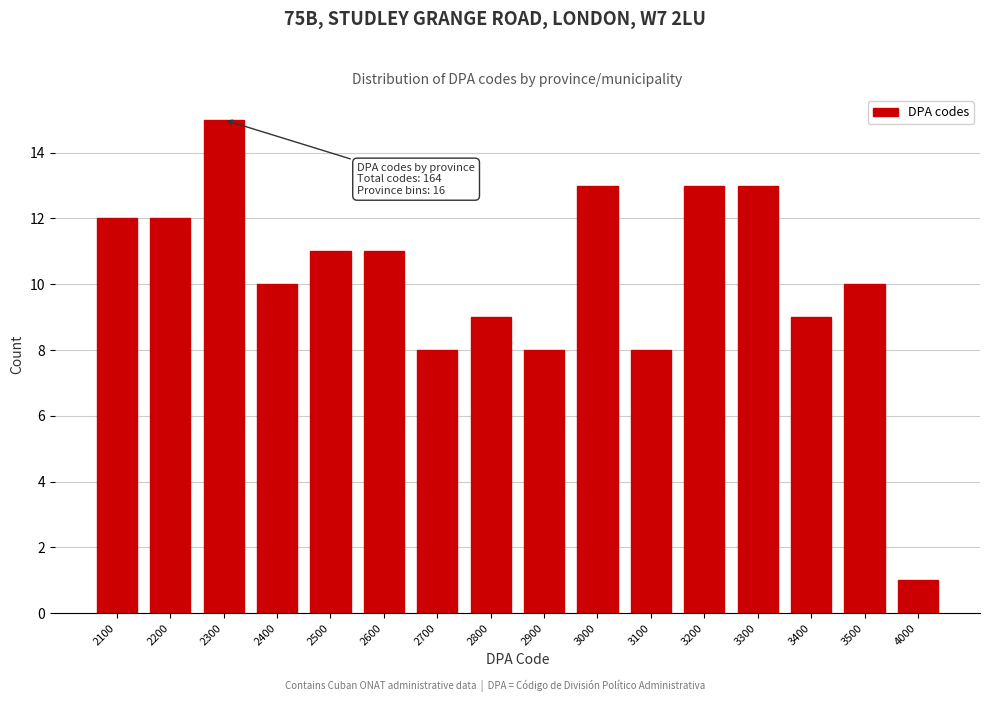

Reading left to right, extract all data points from this chart.

12	12	15	10	11	11	8	9	8	13	8	13	13	9	10	1